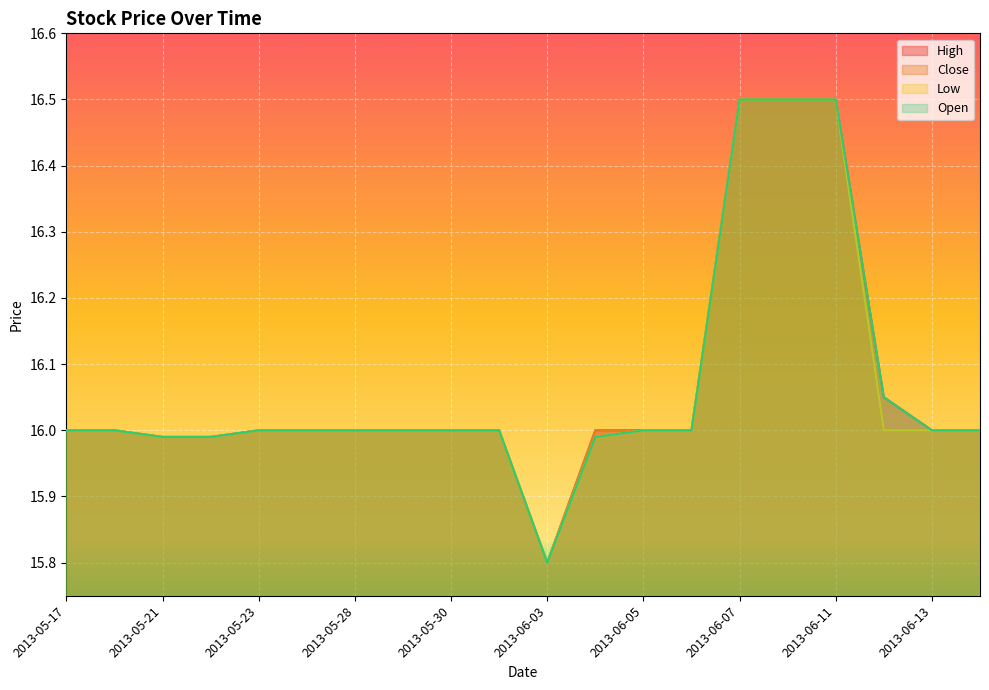

How many data points does each series have?

20